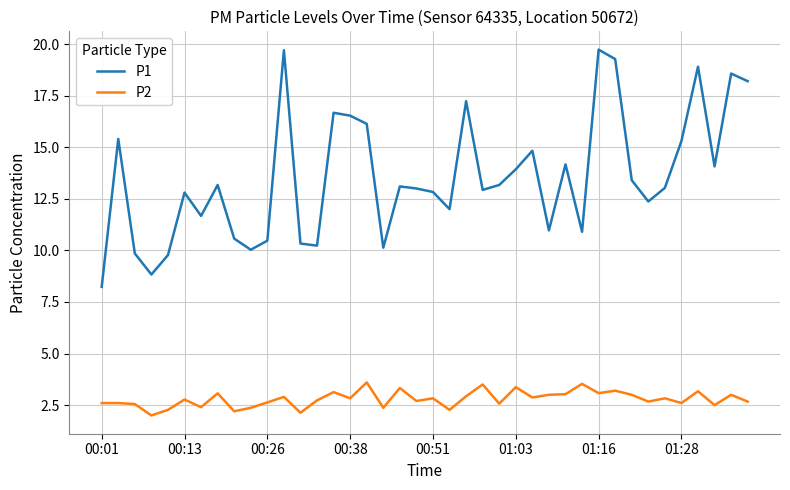

True or false: P2 and P1 intersect in this chart.

False